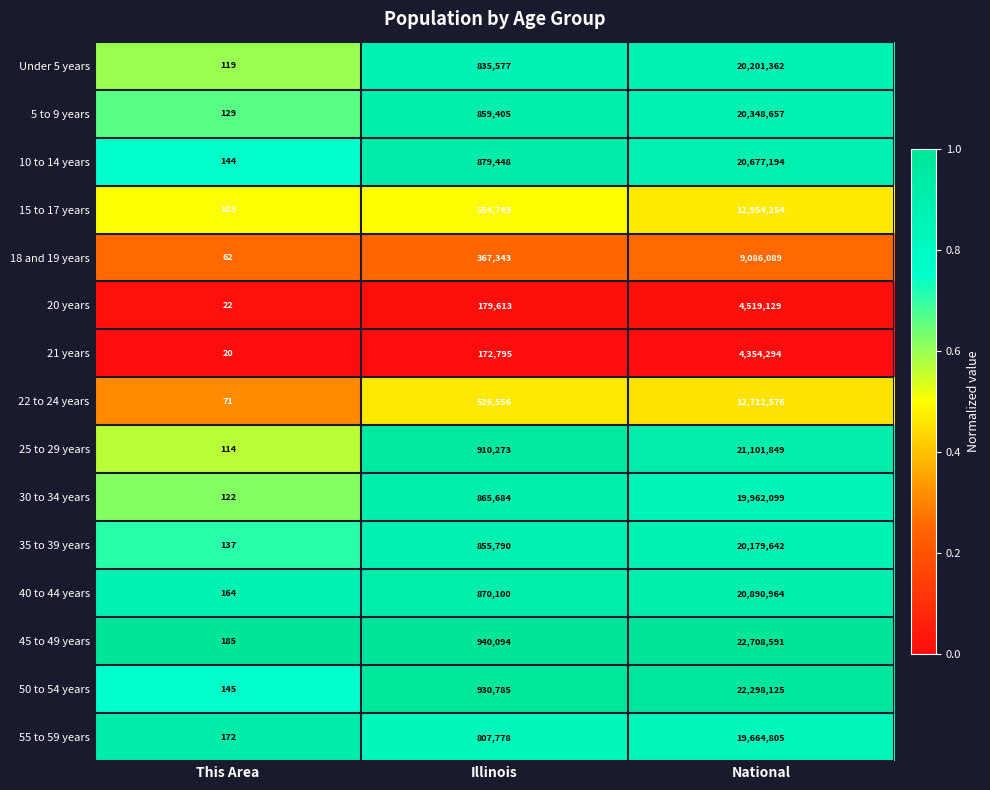

What is the total value across all series at Illinois?

10555990